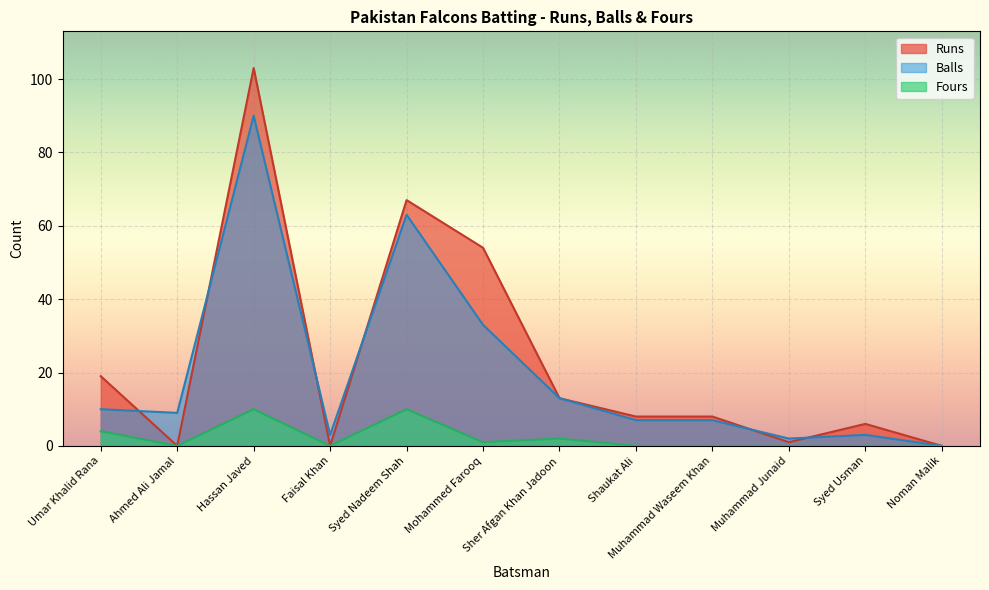

How many lines are shown in the chart?

3